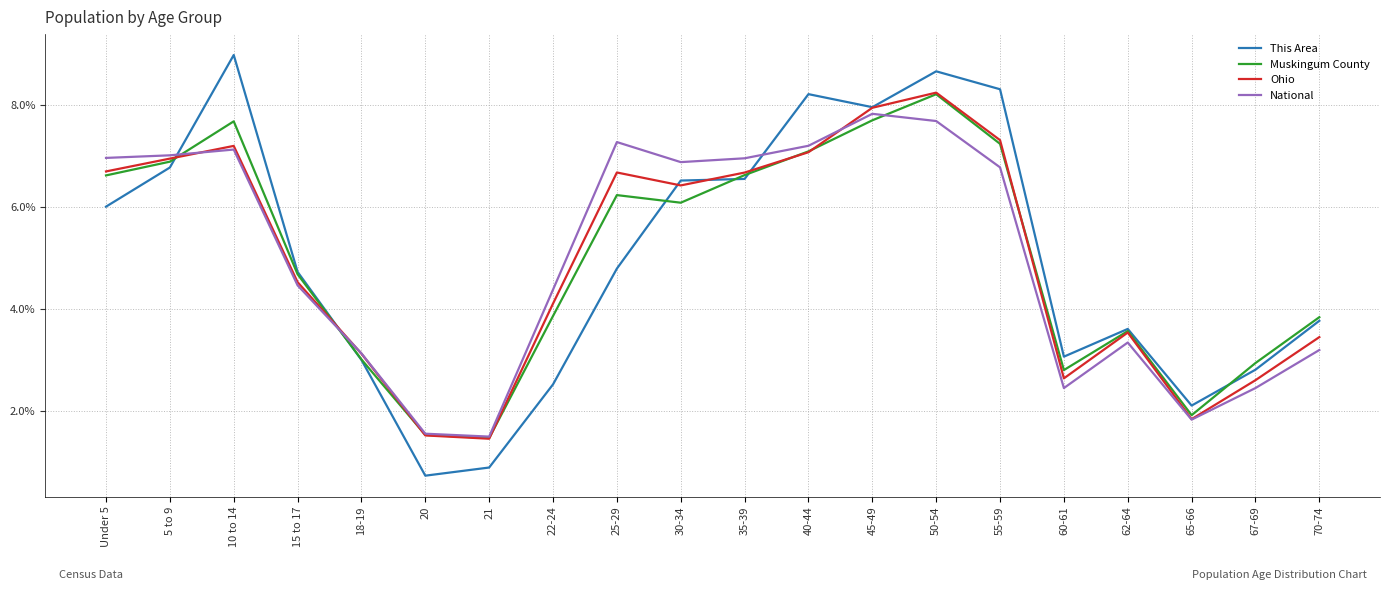

In Ohio, how many points are higher than both neighbors (excluding endpoints)?

4